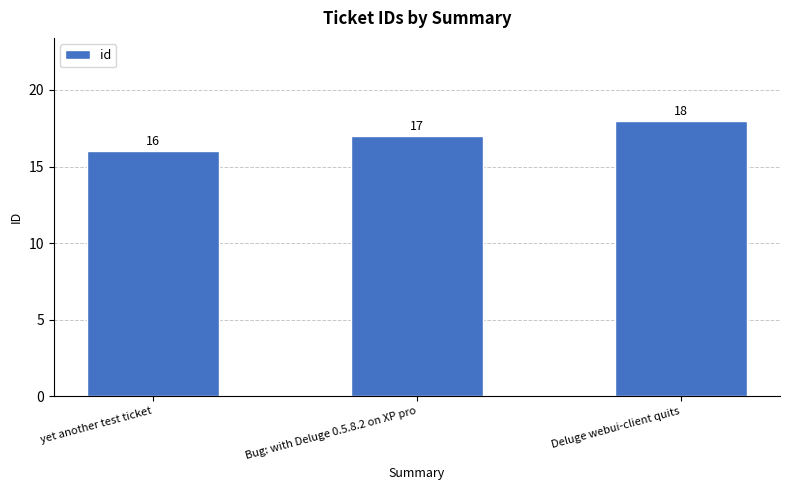

Does the chart contain any negative values?

No